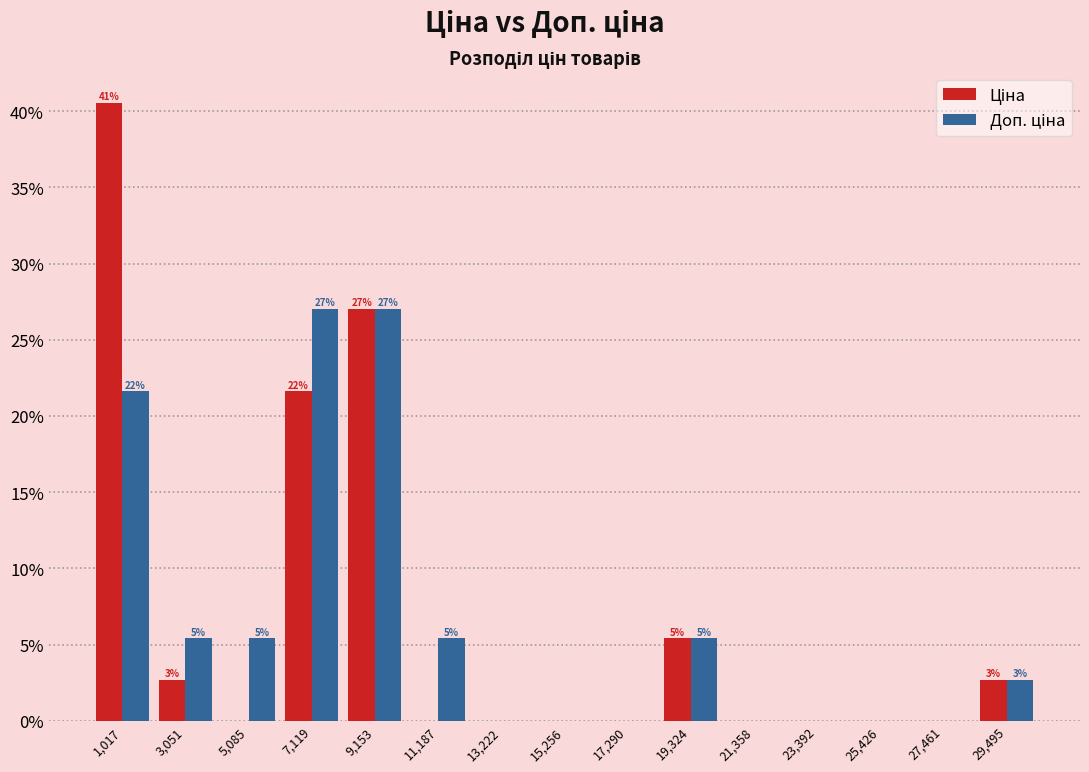

In the Ціна series, which range on the x-axis has the tallest bar?

0 to 2000